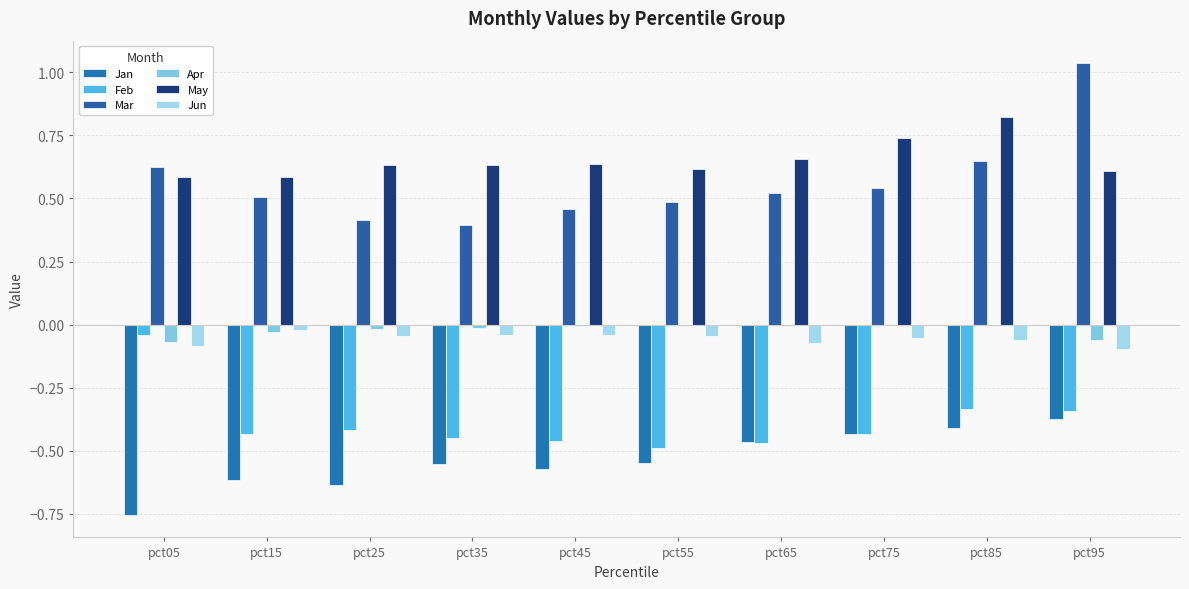

The value of Jun at pct15 is -0.0. True or false?

True